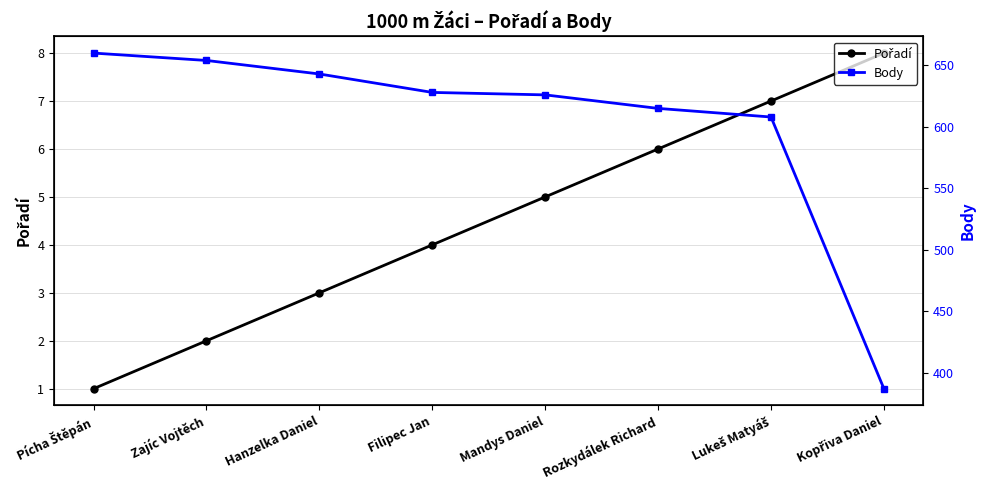

Does the chart display data point markers on the line(s)?

Yes